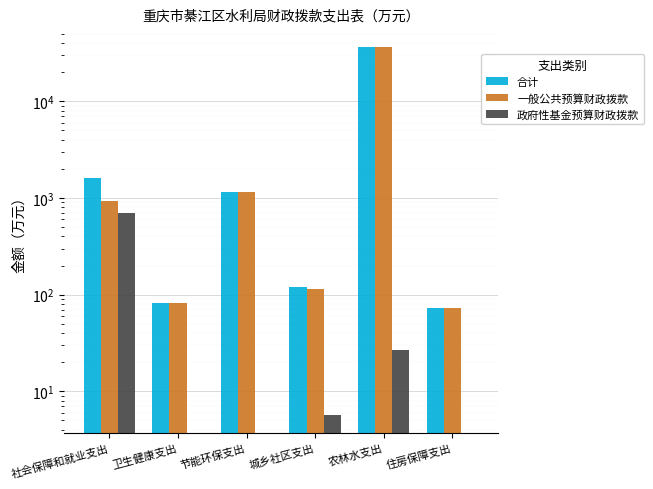

Reading right to left, list all the values displayed in this chart.

合计: 73.3	36736.7	119.0	1149.8	82.8	1629.1
一般公共预算财政拨款: 73.3	36709.7	113.3	1149.8	82.8	932.3
政府性基金预算财政拨款: 0.0	27.0	5.7	0.0	0.0	696.8